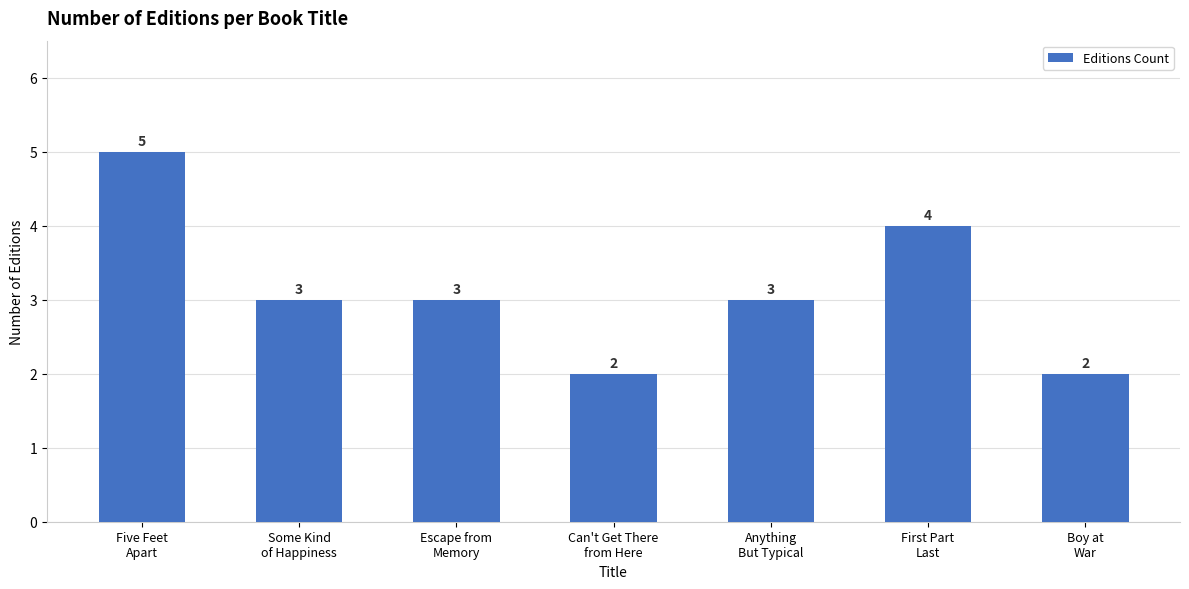

Reading right to left, extract all data points from this chart.

2	4	3	2	3	3	5